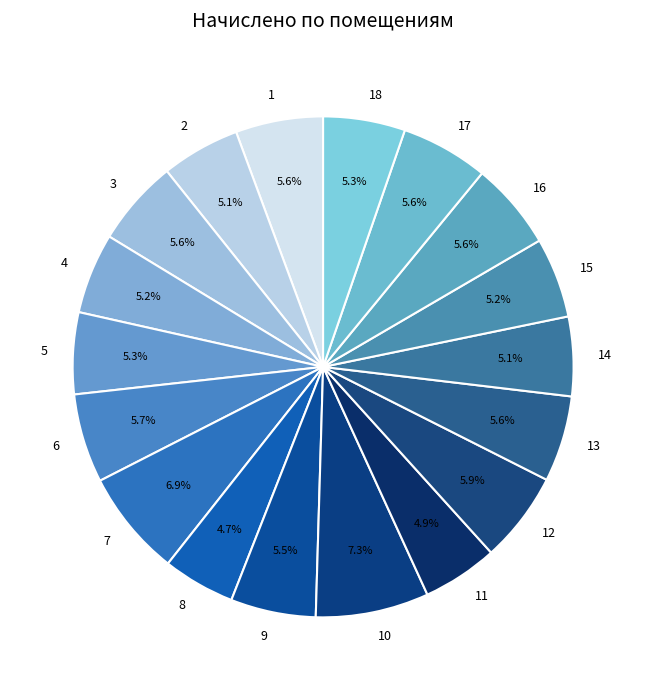

To the nearest percent, what is the difference between the largest and smallest slice percentages?

3%